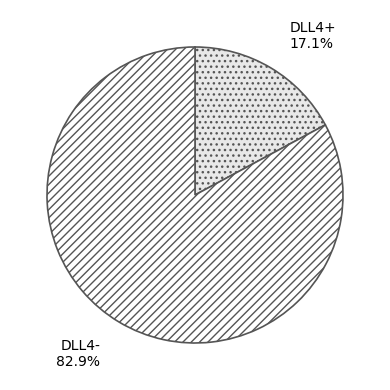

To the nearest percent, what is the difference between the DLL4- and DLL4+ slice percentages?

66%